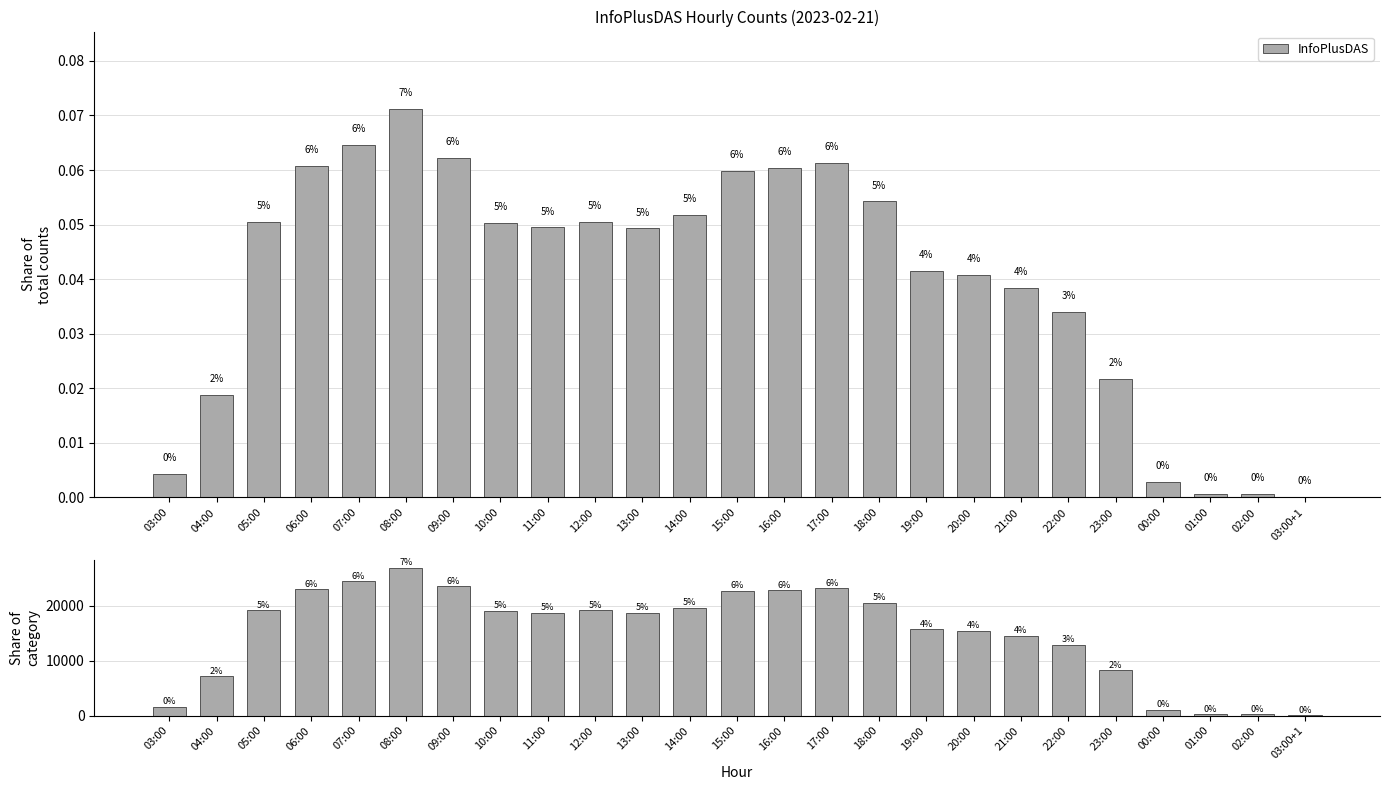

What is the maximum value shown in the chart?

27000